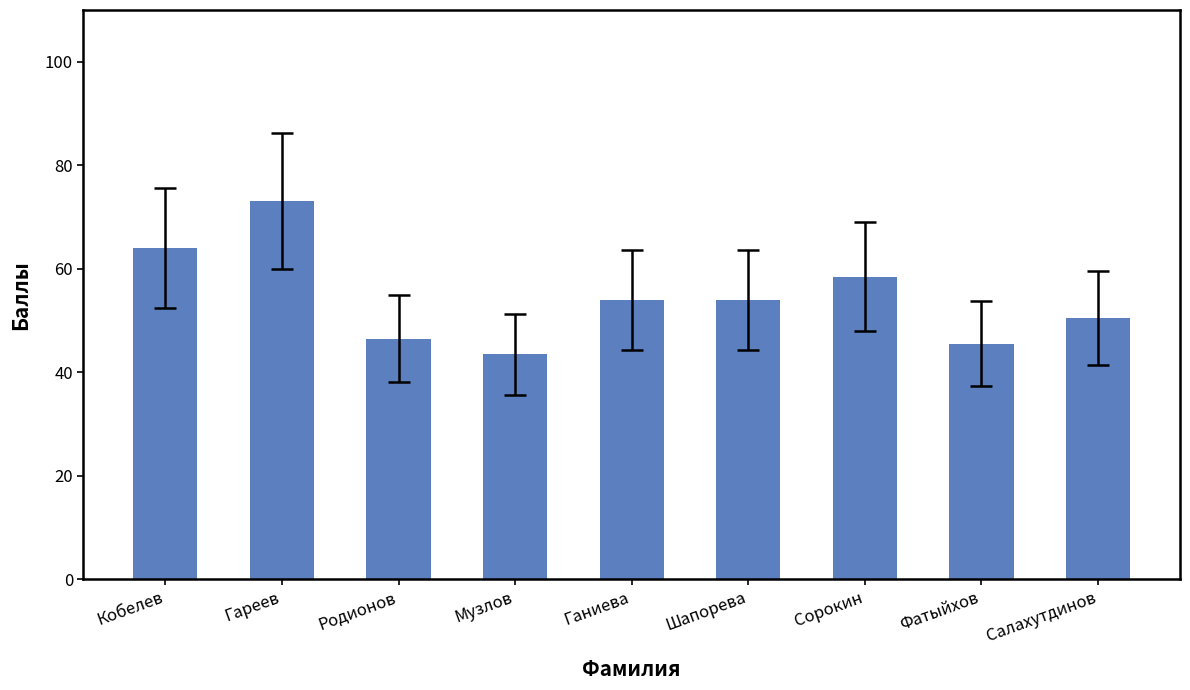

Reading left to right, transcribe all the data shown in this chart.

64.0	73.0	46.5	43.5	54.0	54.0	58.5	45.5	50.5